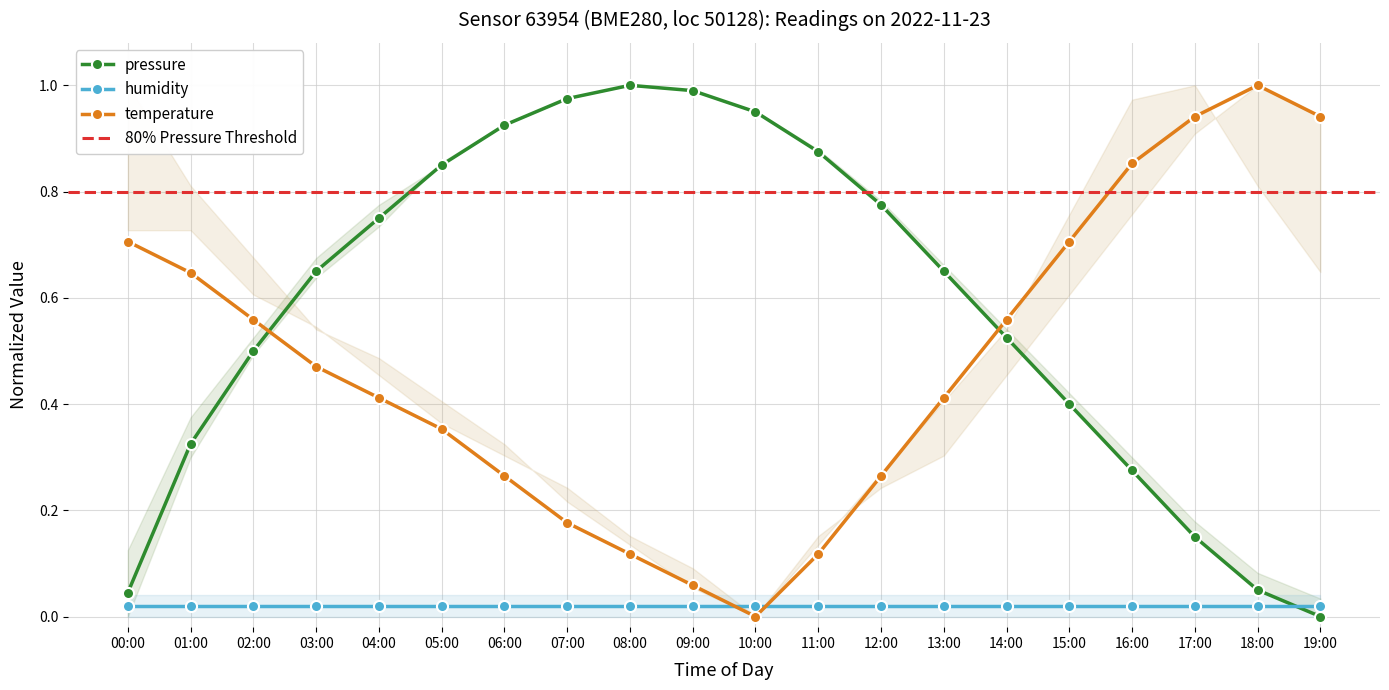

Which series changed the most between 05:00 and 17:00?

pressure